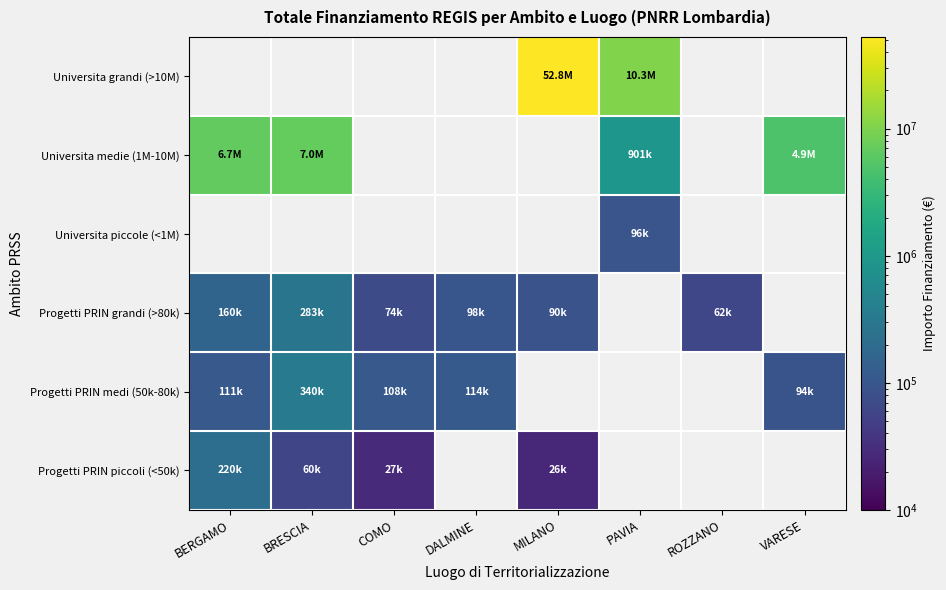

What is the spread (max minus min) of values at PAVIA?

10171124.0